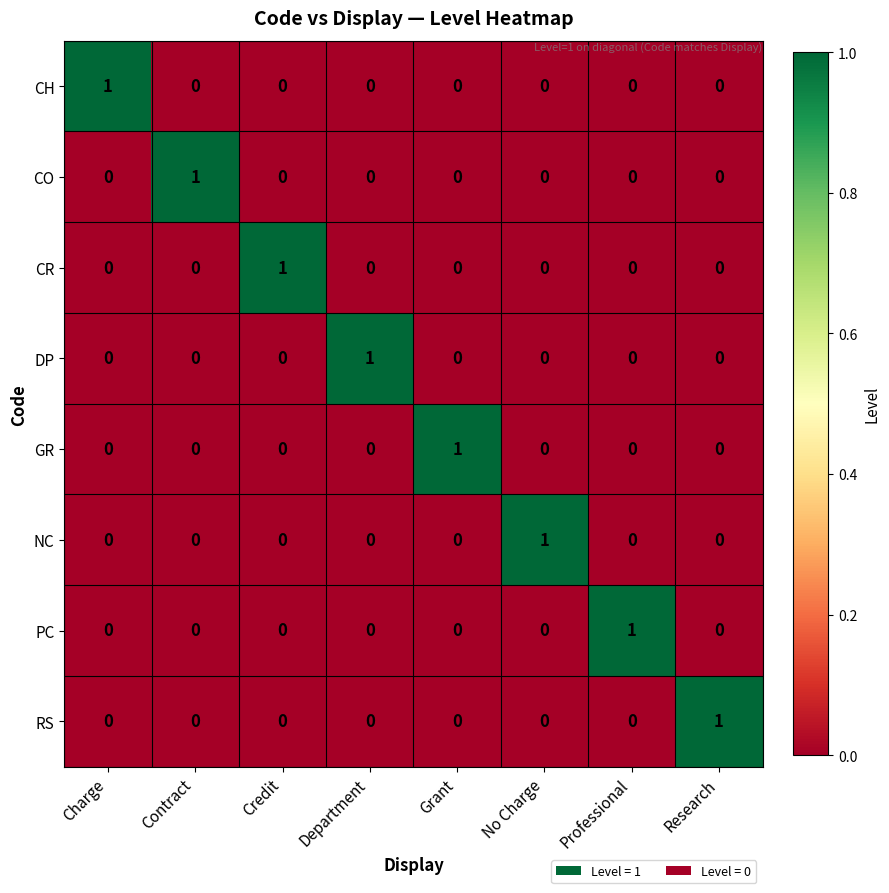

The DP series shows 1 at Credit. True or false?

False